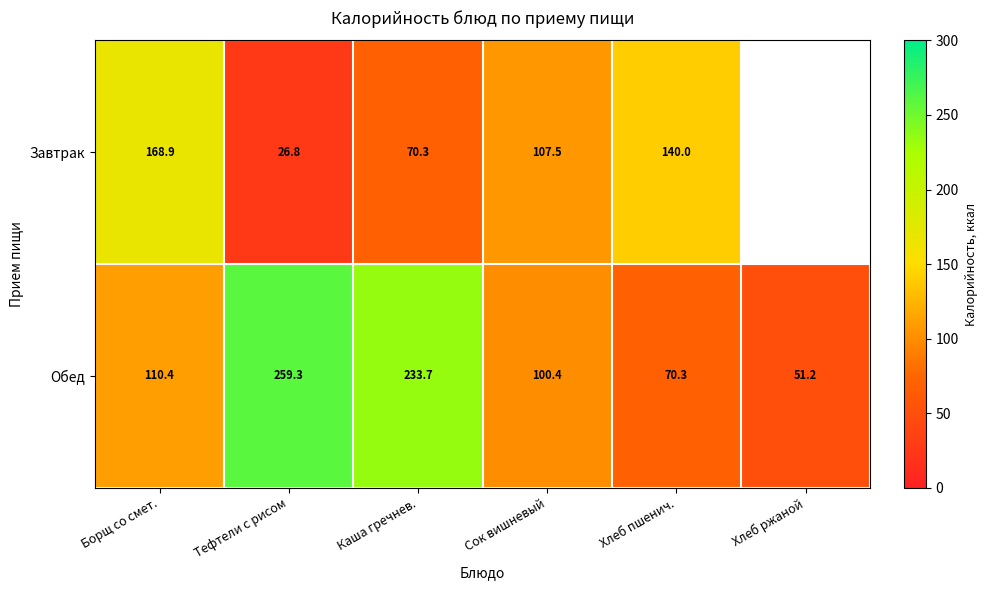

What is the difference between the Обед values at Тефтели с рисом and Каша гречнев.?

25.6